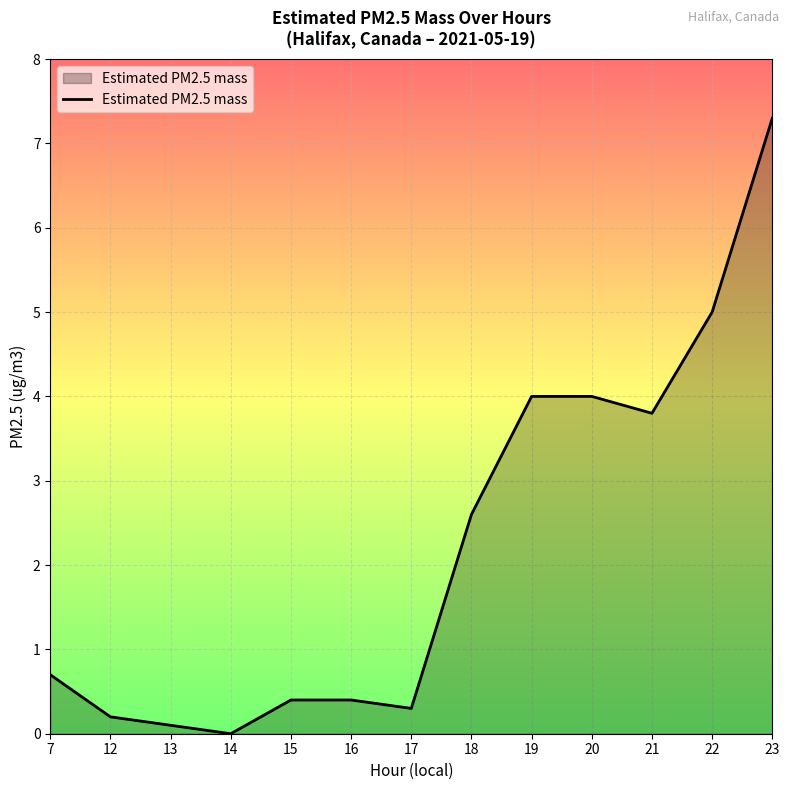

Reading left to right, what are all the values shown in this chart?

7=0.7	12=0.2	13=0.1	14=0.0	15=0.4	16=0.4	17=0.3	18=2.6	19=4.0	20=4.0	21=3.8	22=5.0	23=7.3